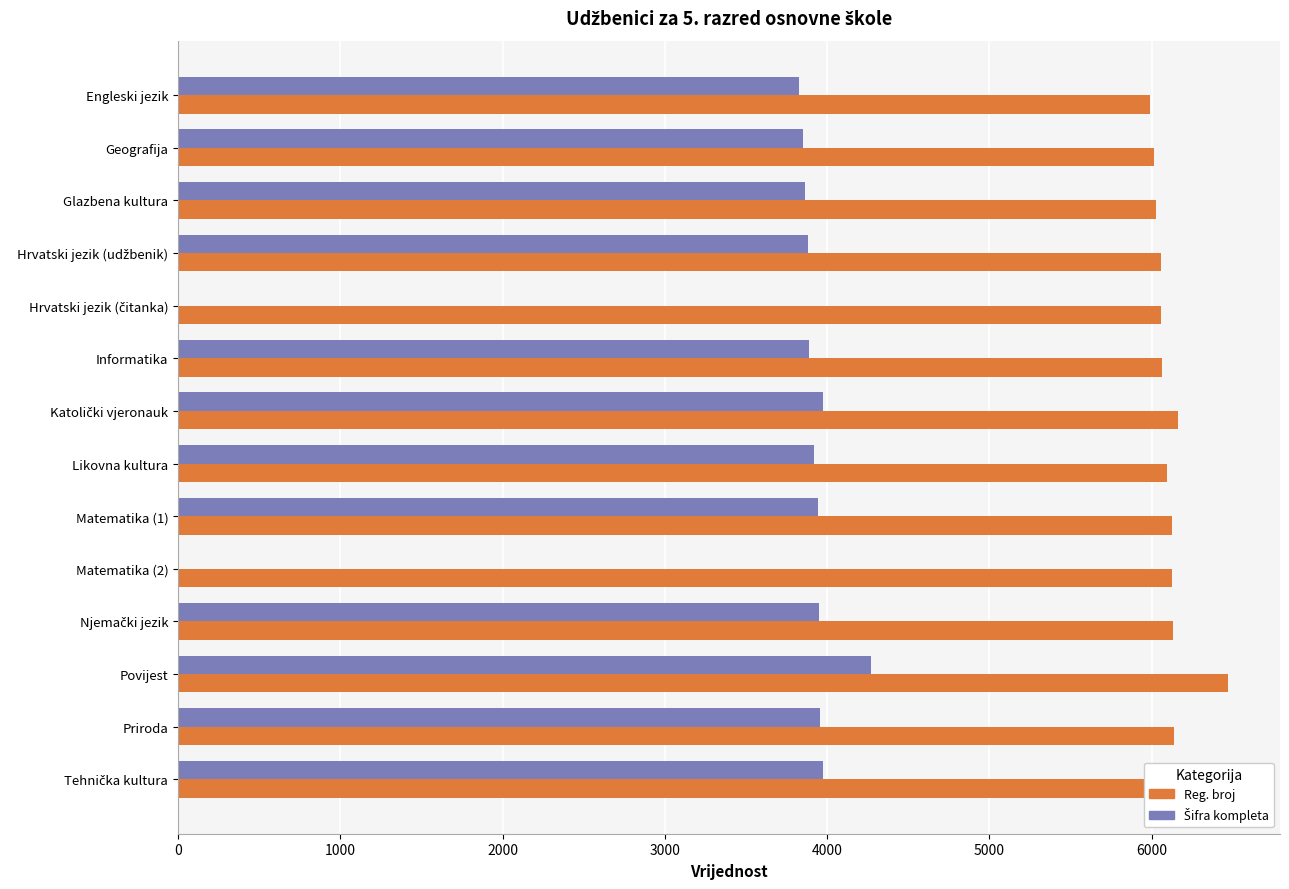

At which category is the sum across all series the highest?

Povijest